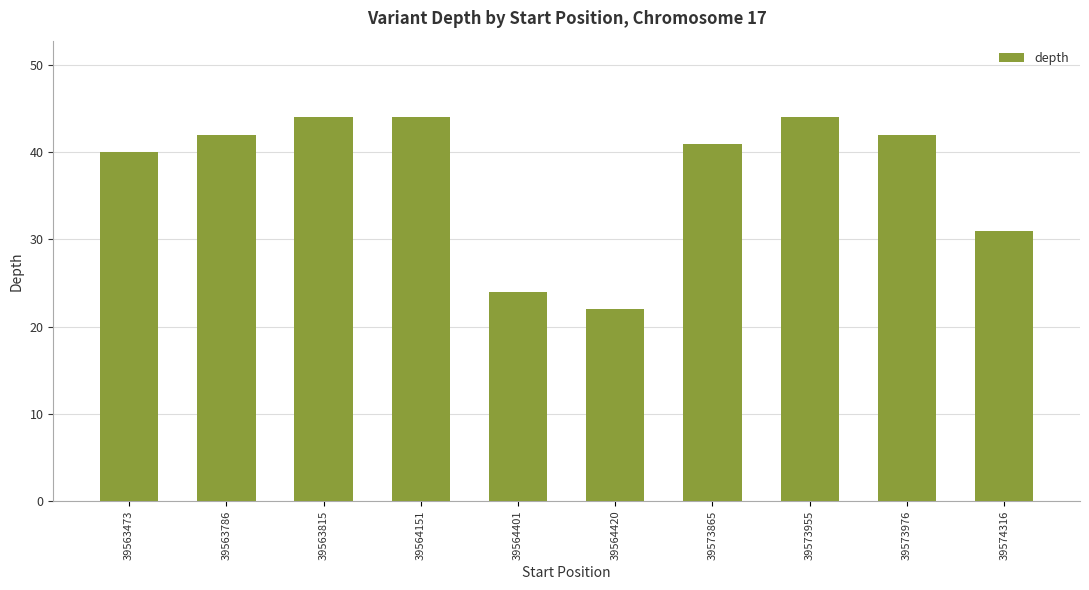

Reading right to left, transcribe all the data shown in this chart.

39574316=31	39573976=42	39573955=44	39573865=41	39564420=22	39564401=24	39564151=44	39563815=44	39563786=42	39563473=40